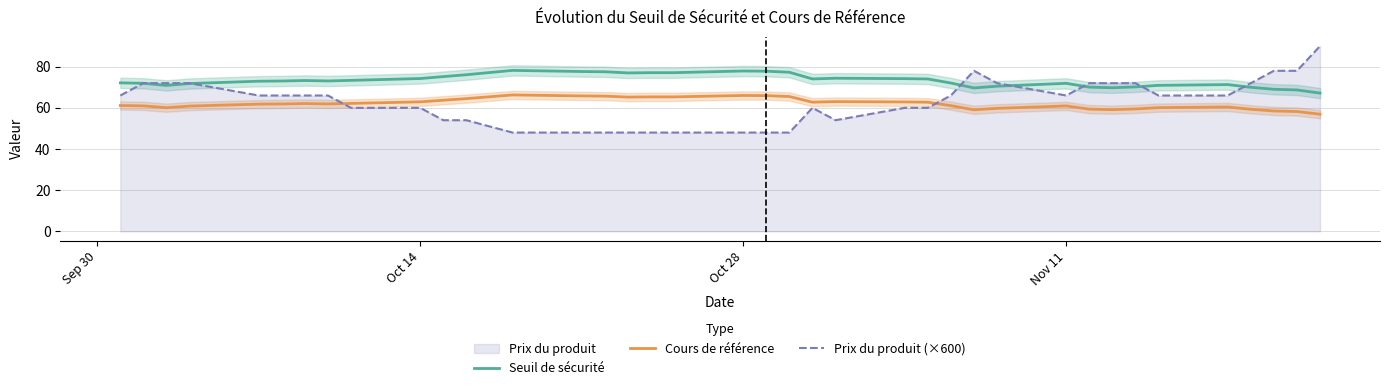

How many times do Prix du produit (×600) and Seuil de sécurité cross each other?

7